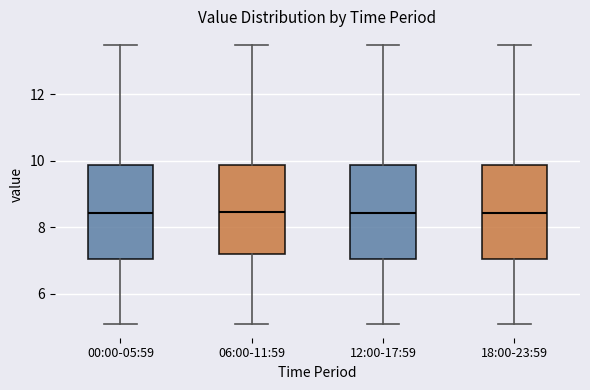

Reading left to right, transcribe this box plot: for each box, give where its median line is, the range the box spans, and where its two whiskers end, as read against the y-axis. The values are not printed on the chart, so give them approximately, as read against the axis.

00:00-05:59: median 8.4, box 7.0 to 9.8, whiskers 5.2 to 13.4
06:00-11:59: median 8.4, box 7.2 to 9.8, whiskers 5.2 to 13.4
12:00-17:59: median 8.4, box 7.0 to 9.8, whiskers 5.2 to 13.4
18:00-23:59: median 8.4, box 7.0 to 9.8, whiskers 5.2 to 13.4